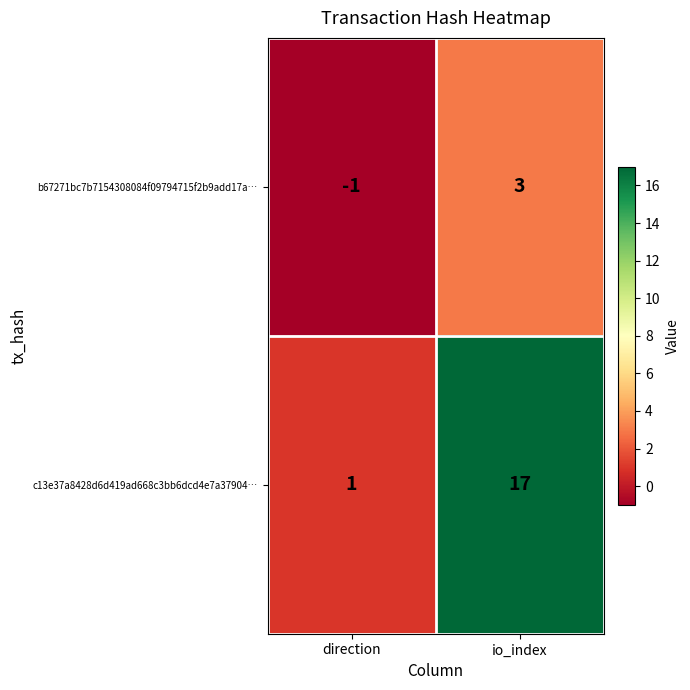

List the series in order of their overall mean, highest first.

c13e37a8428d6d419ad668c3bb6dcd4e7a37904…, b67271bc7b7154308084f09794715f2b9add17a…